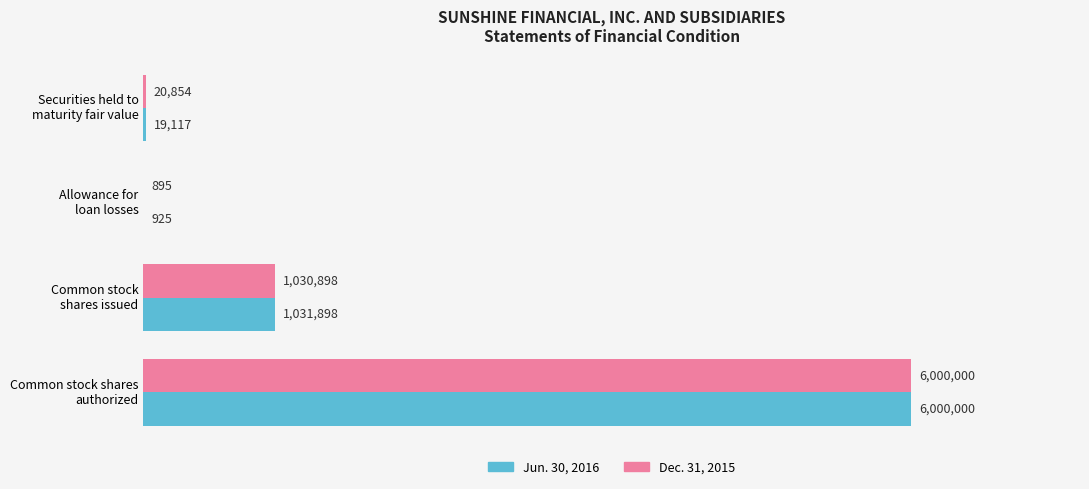

What are all the series names shown in the legend?

Jun. 30, 2016, Dec. 31, 2015